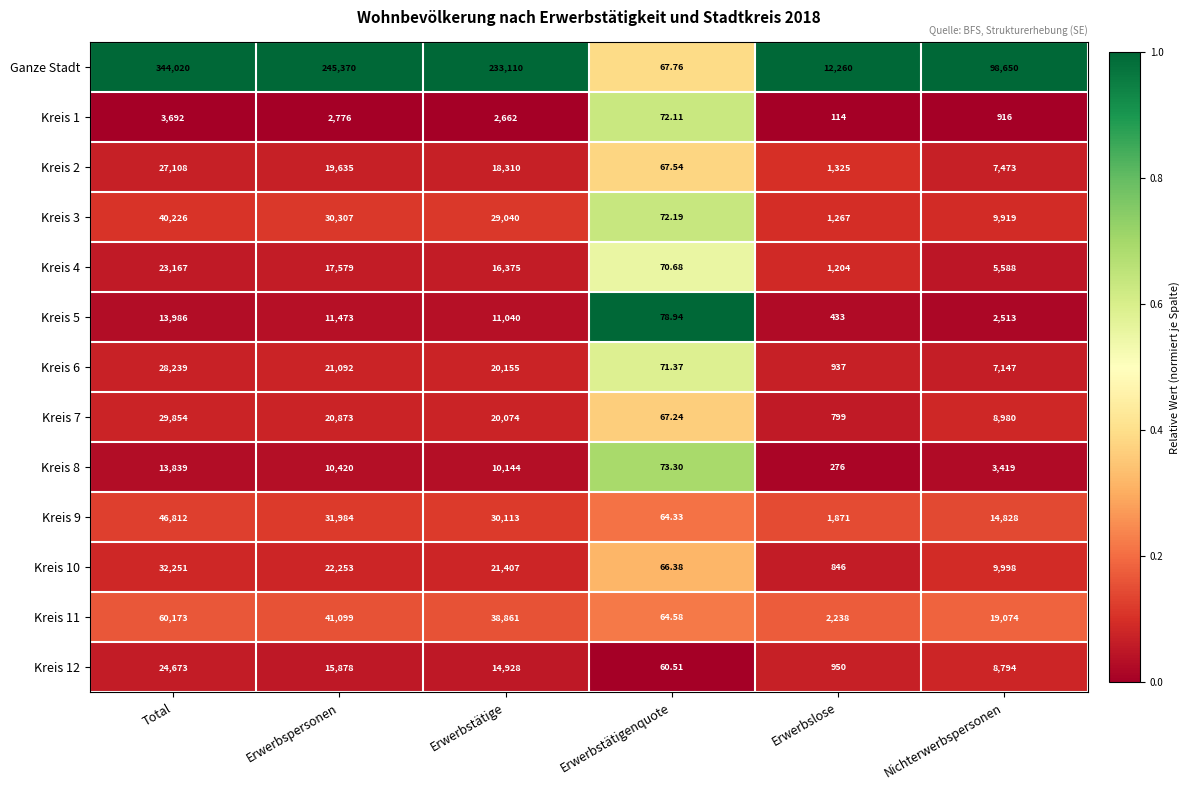

Which category has the highest value across all series?

Total